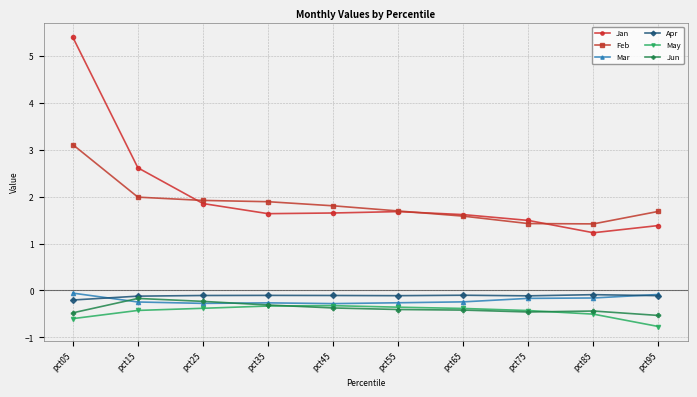

True or false: May and Jan intersect in this chart.

False